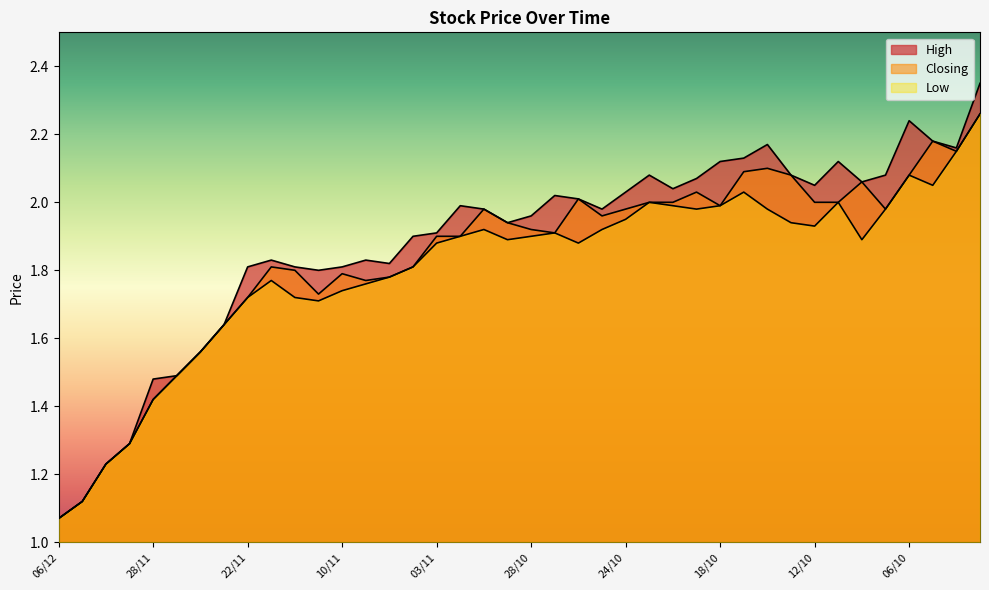

Rank the series by their average value, from lowest to highest.

Low, Closing, High